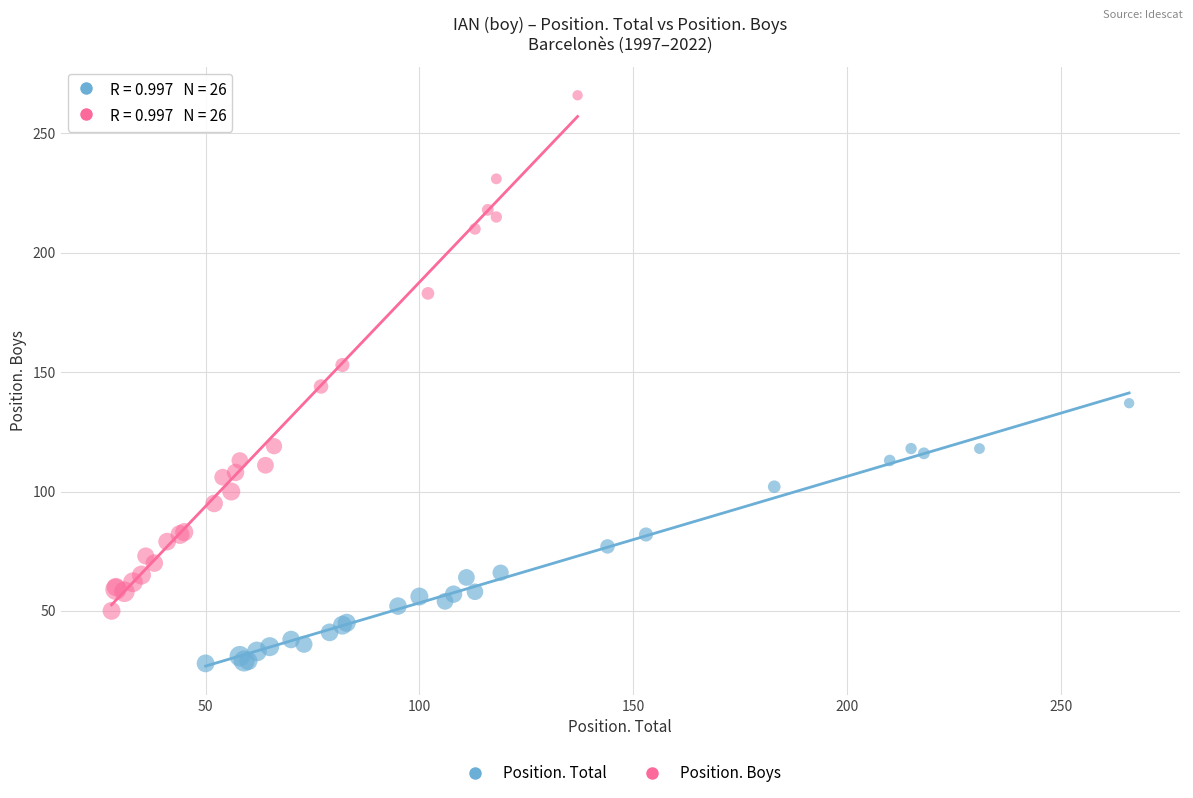

Which series reaches the maximum Y coordinate?

Position. Boys